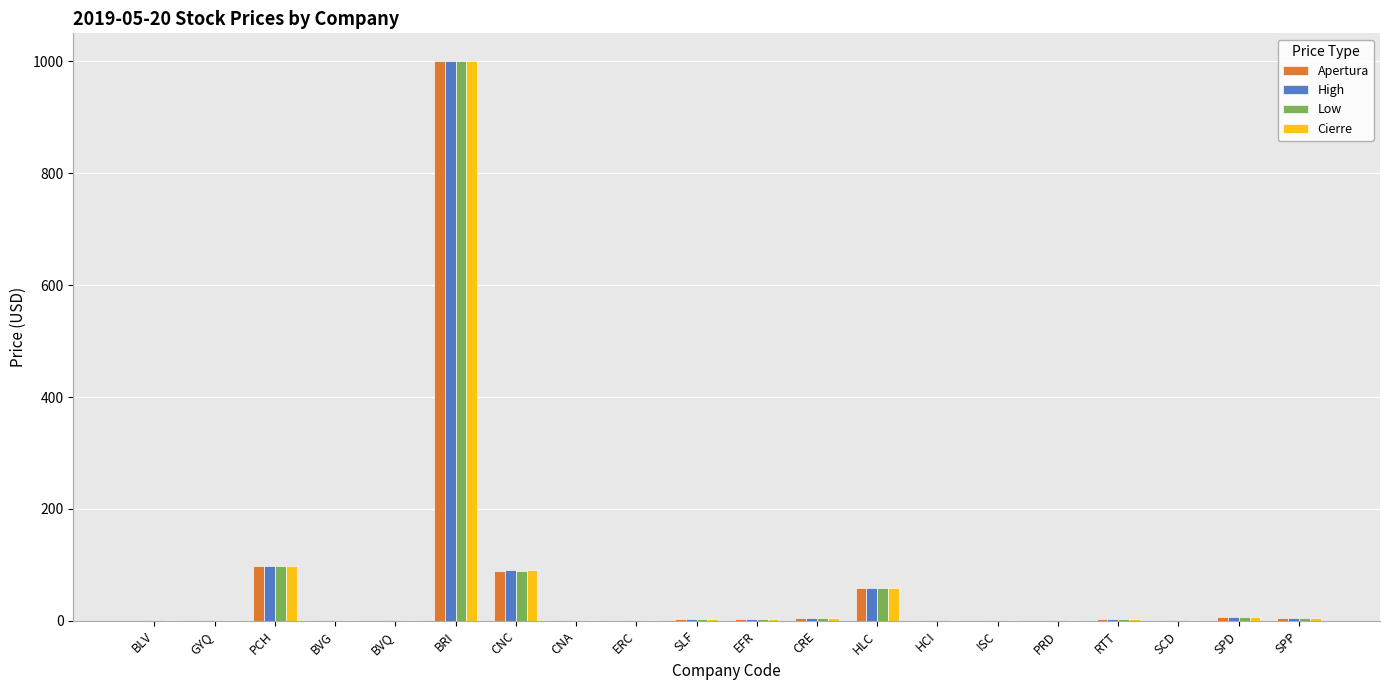

At which category is the sum across all series the highest?

BRI